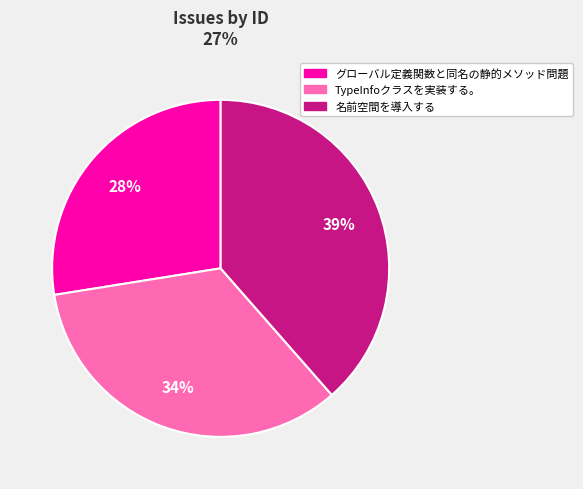

Does any single category account for the majority?

No